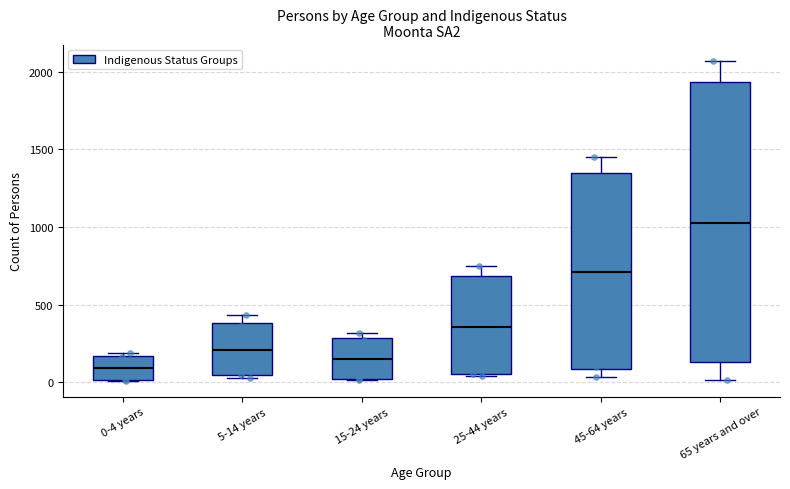

Reading left to right, read every box against the y-axis: the position of its median line, the range the box covers, and the ends of its whiskers. The values are not printed on the chart, so give them approximately, as read against the axis.

0-4 years: median 100, box 0 to 150, whiskers 0 to 200
5-14 years: median 200, box 50 to 400, whiskers 50 to 450
15-24 years: median 150, box 0 to 300, whiskers 0 to 300 (just above the box's upper edge)
25-44 years: median 350, box 50 to 700, whiskers 50 to 750
45-64 years: median 700, box 100 to 1350, whiskers 50 to 1450
65 years and over: median 1050, box 150 to 1950, whiskers 0 to 2050